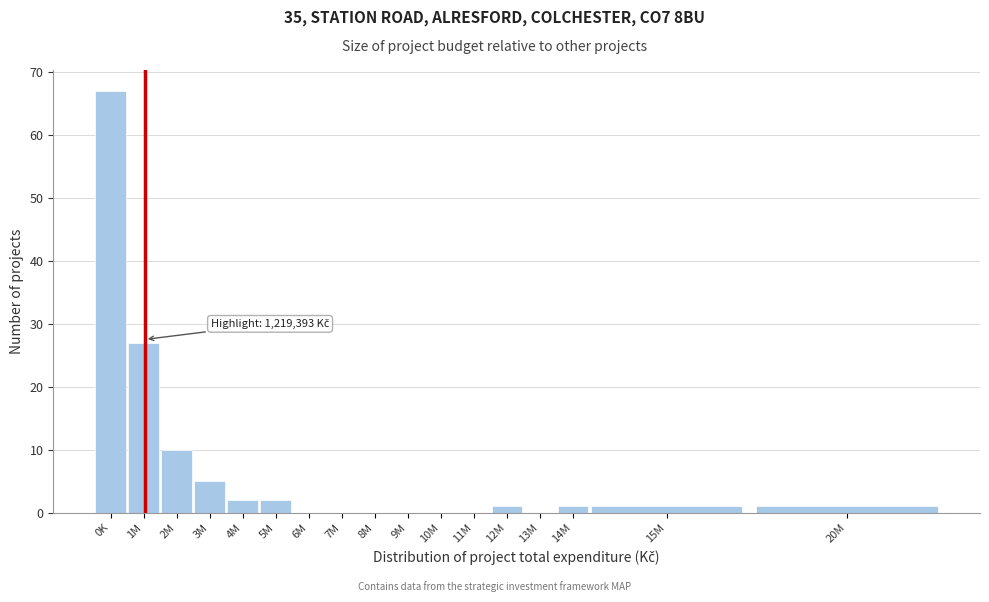

Reading left to right, extract all data points from this chart.

0K=67	1M=27	2M=10	3M=5	4M=2	5M=2	6M=0	7M=0	8M=0	9M=0	10M=0	11M=0	12M=1	13M=0	14M=1	15M=1	20M=1